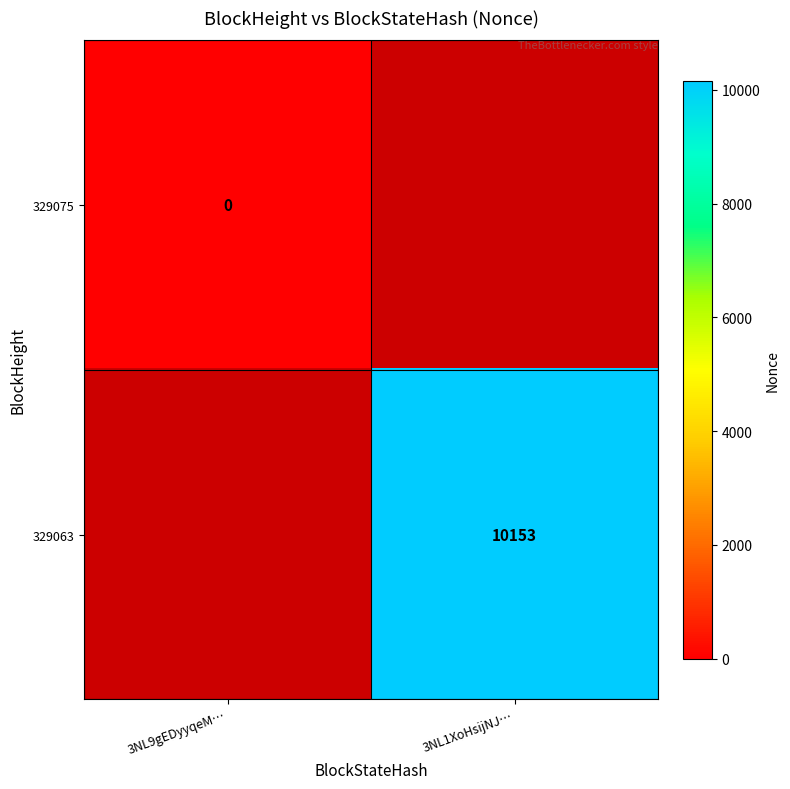

Which category has the highest value across all series?

3NL1XoHsijNJ…